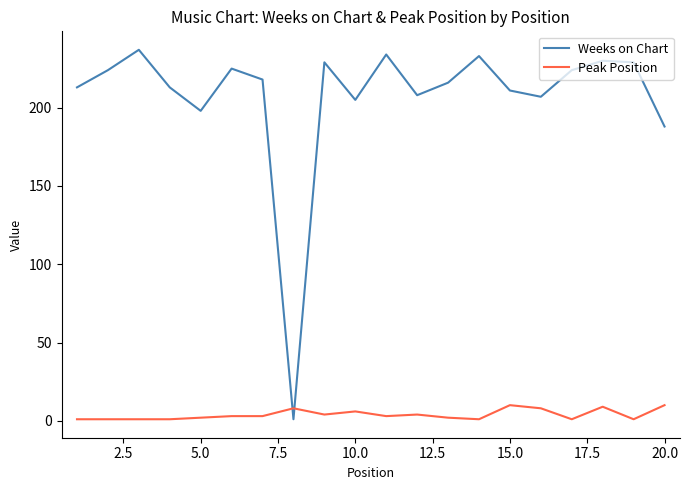

How many times do Weeks on Chart and Peak Position cross each other?

2